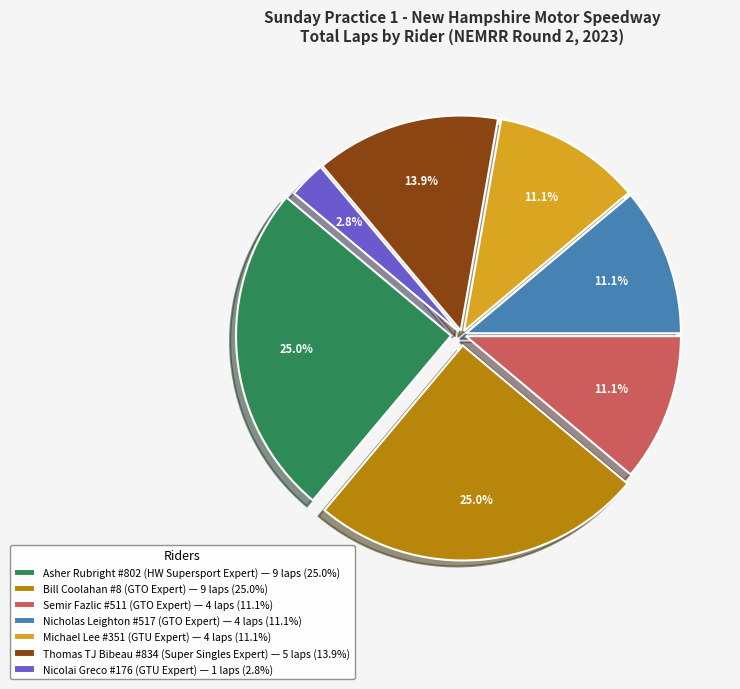

Is the sum of Michael Lee #351 (GTU Expert) — 4 laps (11.1%) and Nicholas Leighton #517 (GTO Expert) — 4 laps (11.1%) greater than half?

No